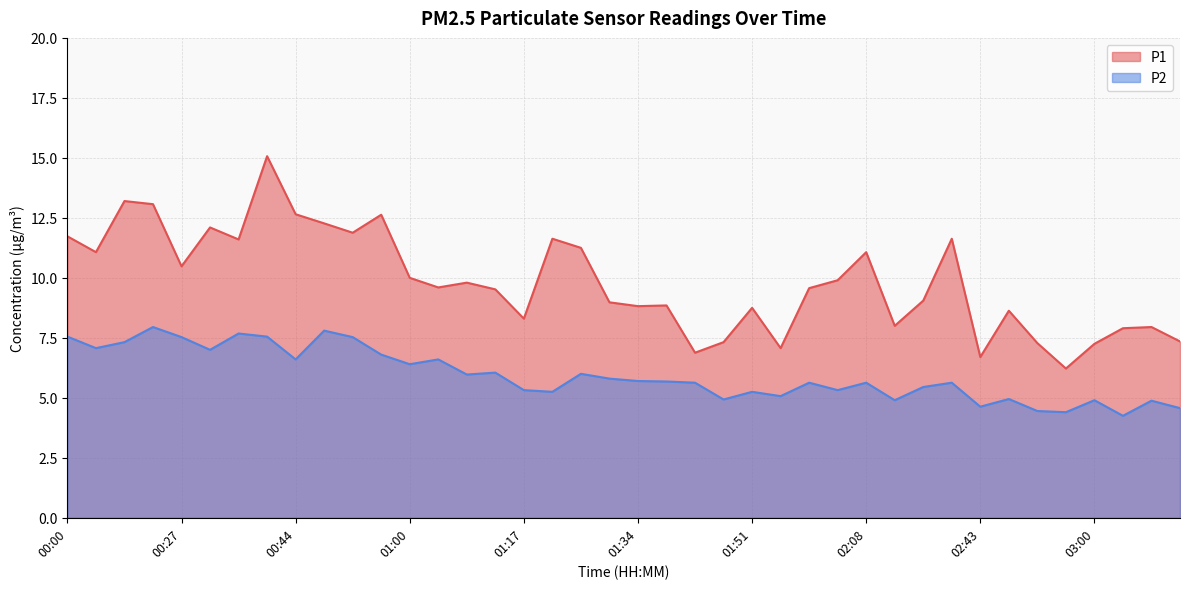

True or false: P1 and P2 intersect in this chart.

False